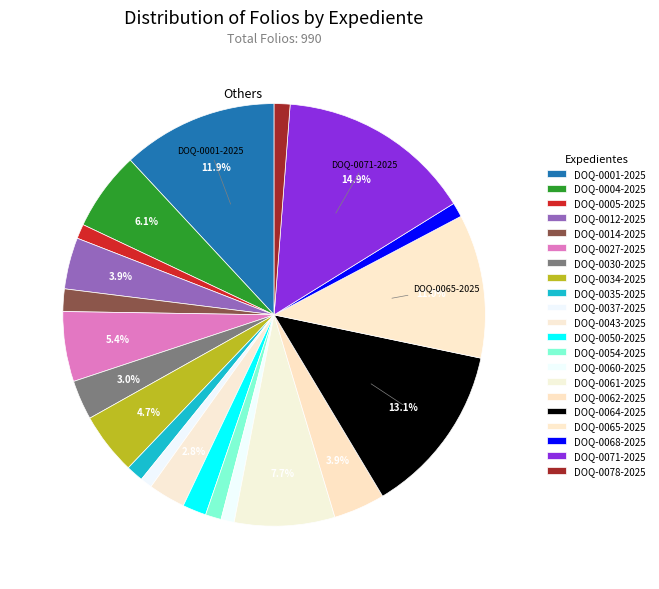

Approximately how many times larger is the value at DOQ-0068-2025 compared to DOQ-0064-2025?

0.1